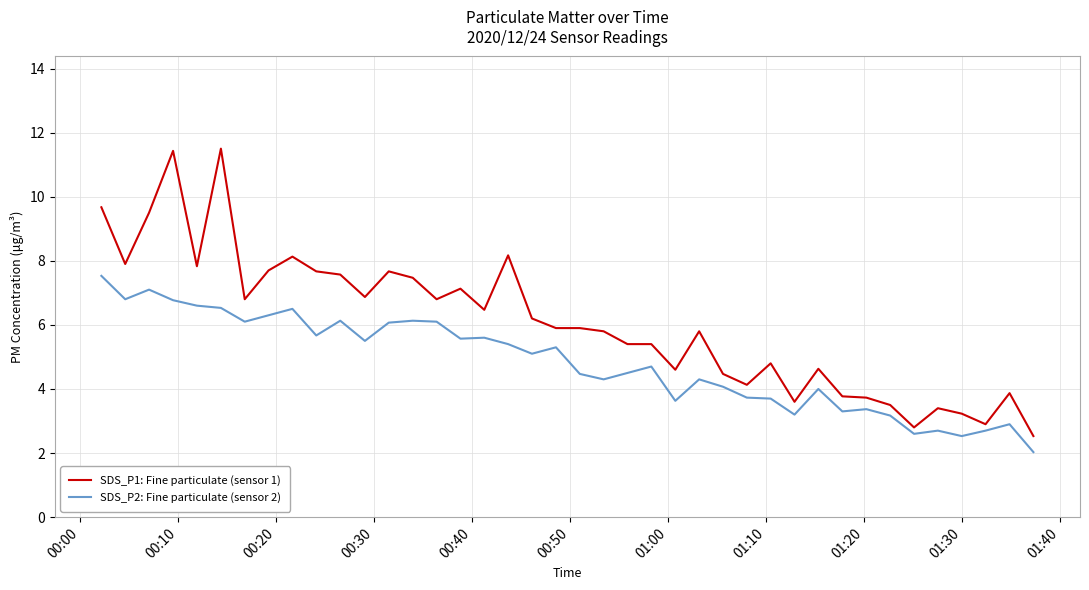

What is the lowest value of the SDS_P2: Fine particulate (sensor 2) series?

2.0